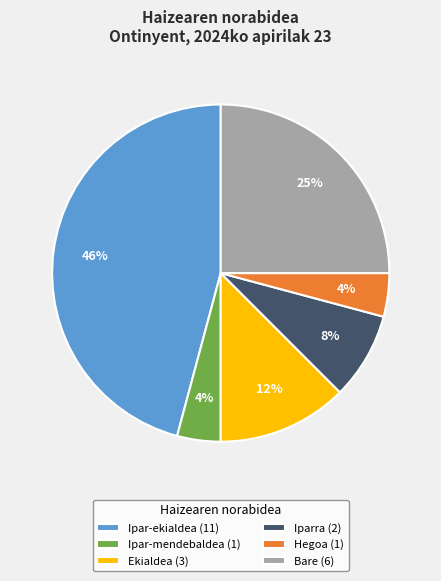

Is the sum of Ipar-ekialdea (11) and Bare (6) greater than half?

Yes